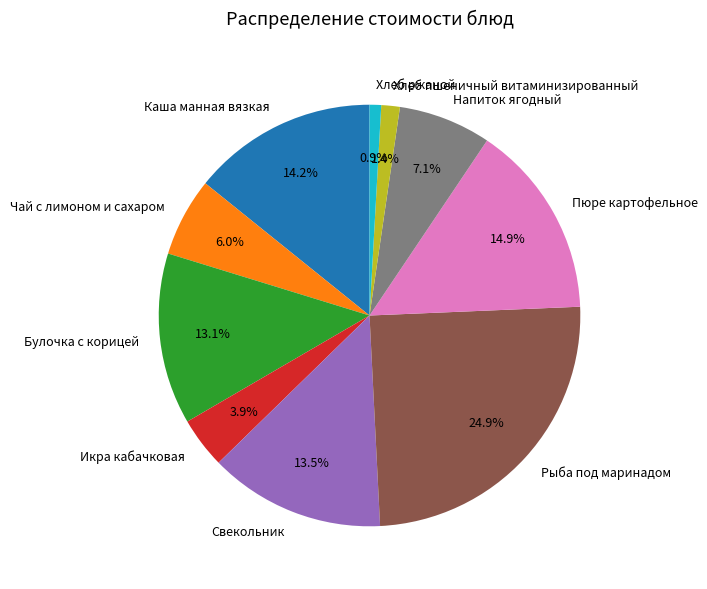

Is it true that Каша манная вязкая is 14% of the pie?

True